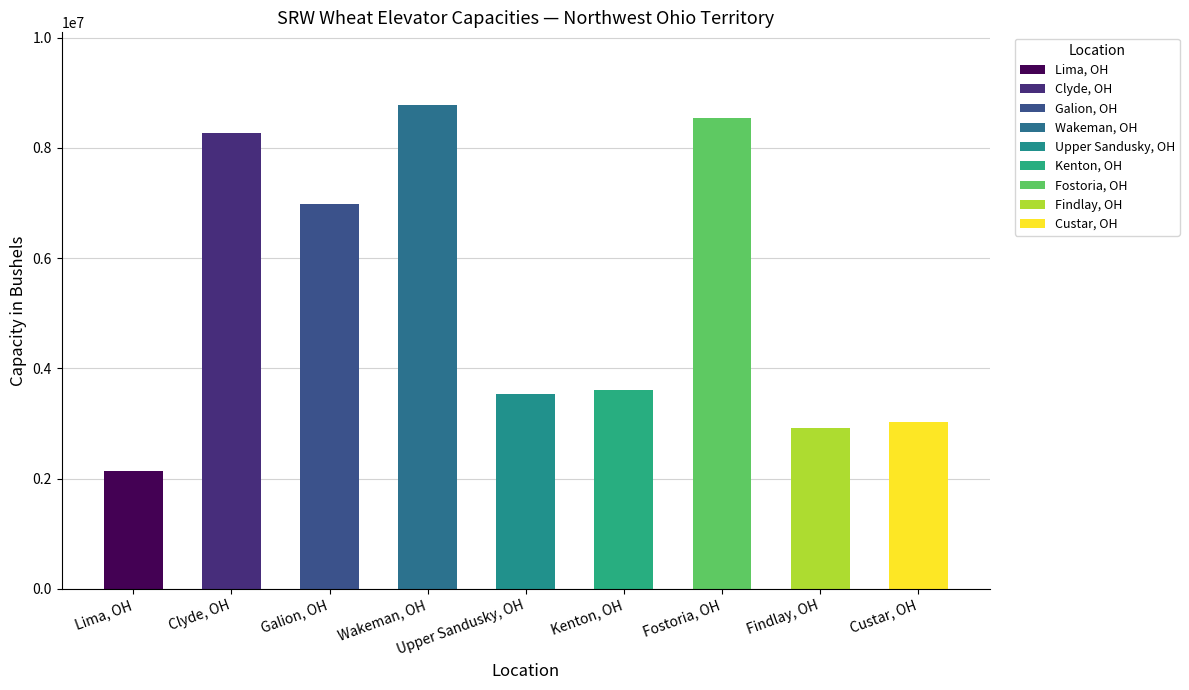

The value at Kenton, OH is 3601000. True or false?

True